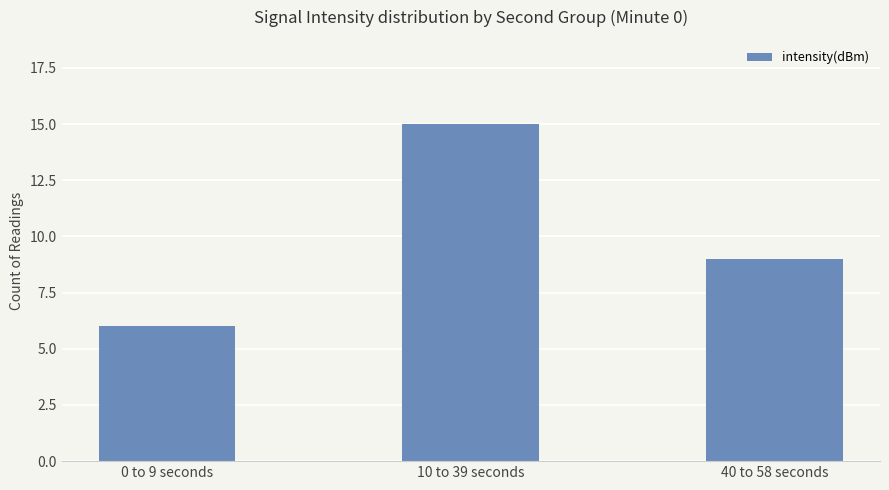

What is the change in value from 0 to 9 seconds to 40 to 58 seconds?

+3